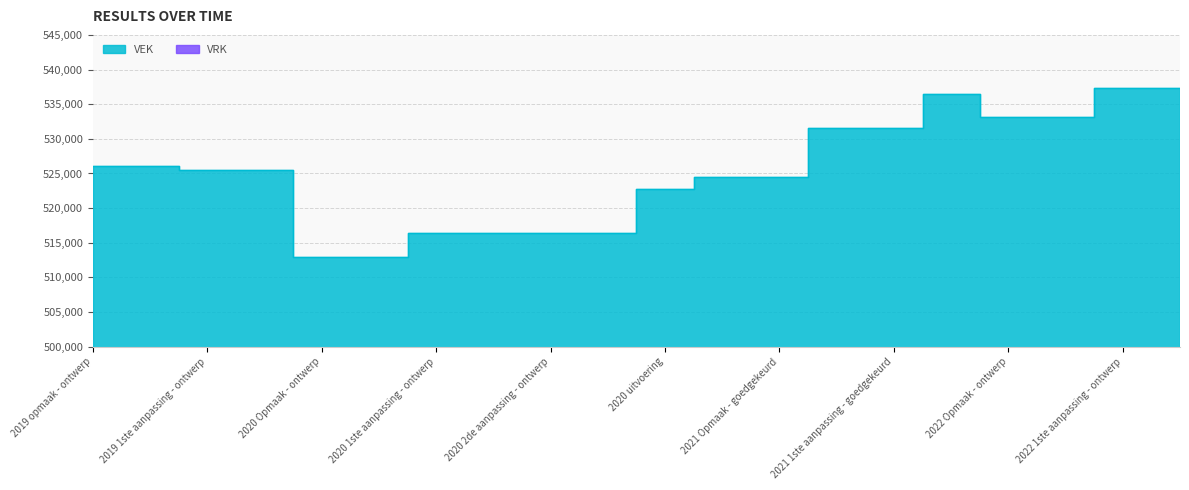

The chart shows a value of 702345 at 2019 opmaak - goedgekeurd. True or false?

False